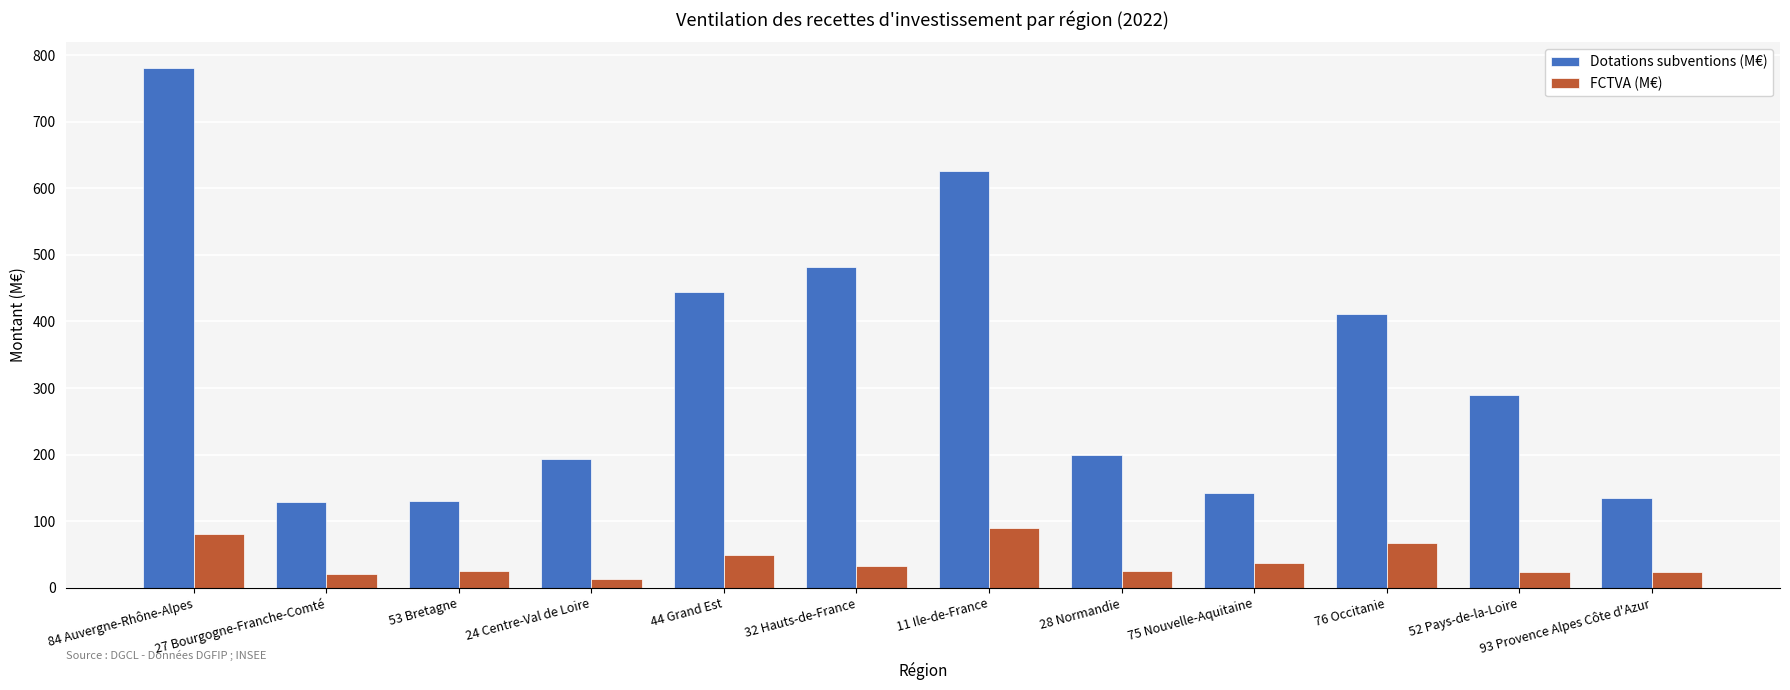

The FCTVA (M€) series shows 38.0 at 75 Nouvelle-Aquitaine. True or false?

True